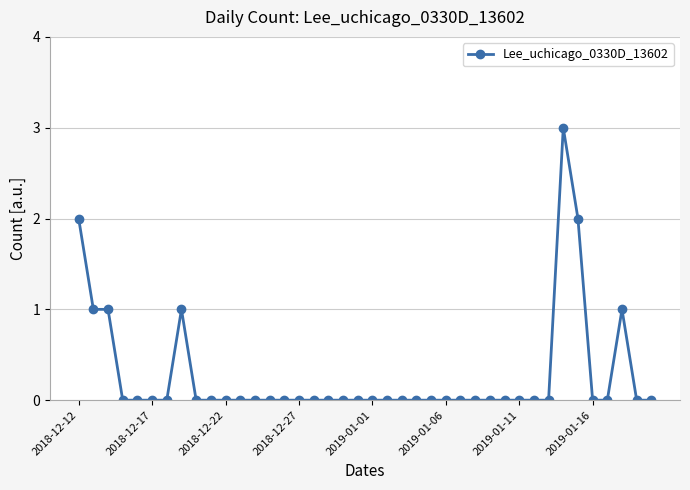

What is the maximum value shown in the chart?

3